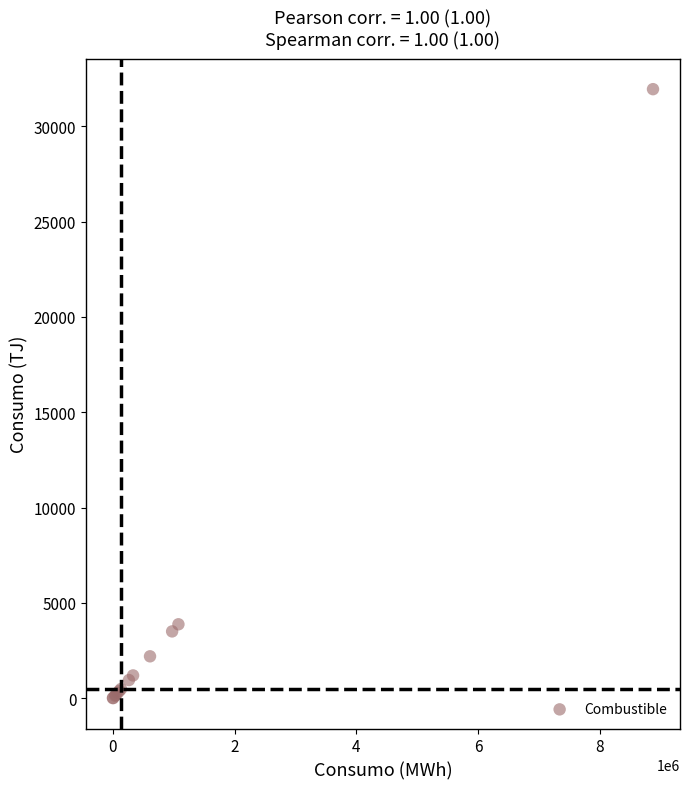

What Y value in the scatter plot is closest to 15977?

3872.6